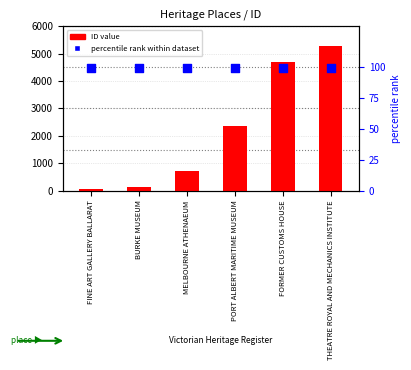

Which series contains the highest Y value?

ID value